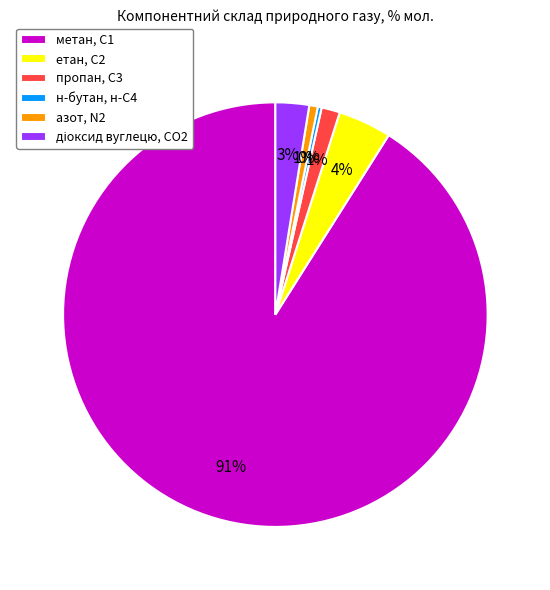

Count the number of slices in the pie.

6